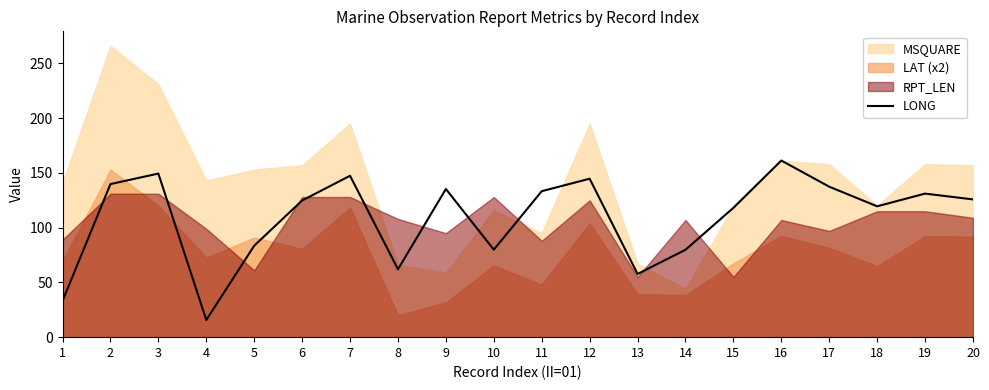

What is the value of the 7th point from the left?

147.4